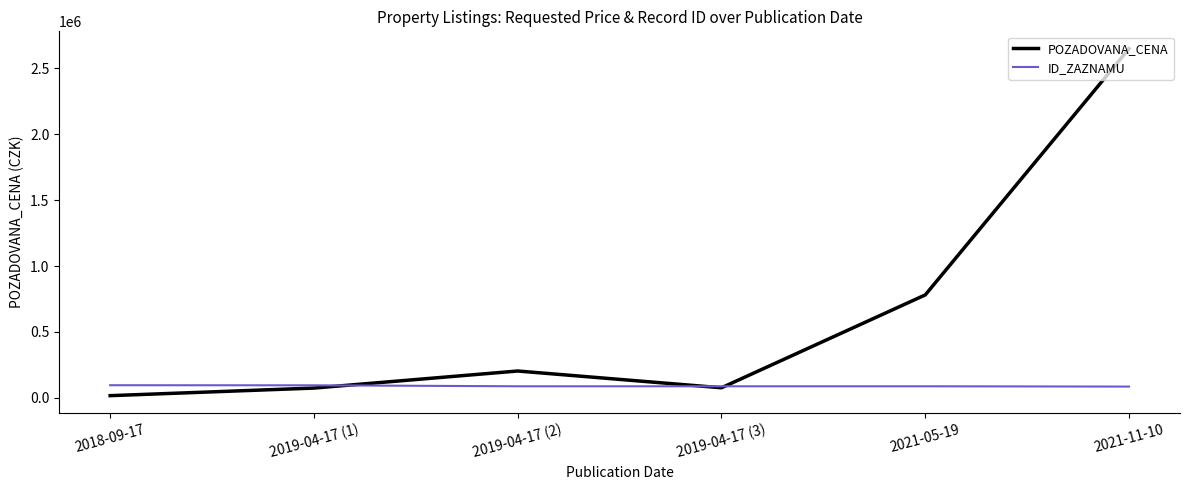

Which series has the widest spread of values?

POZADOVANA_CENA